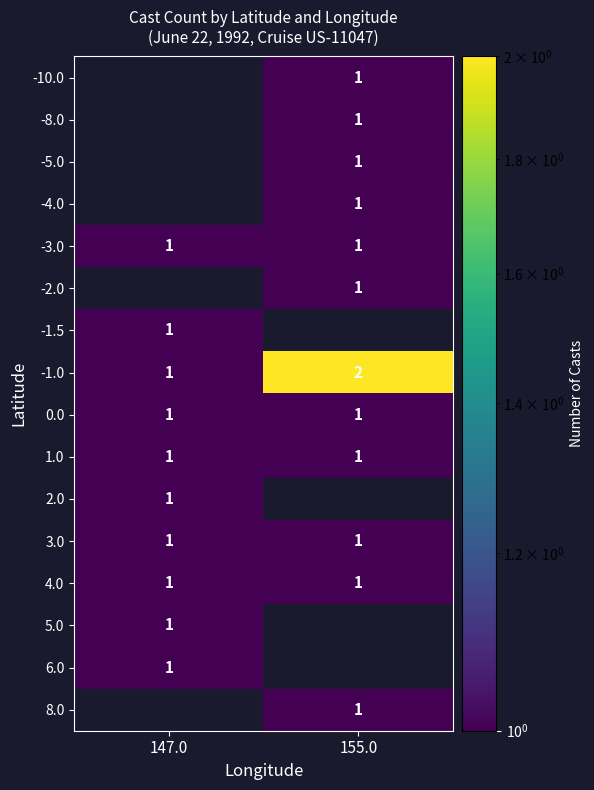

Is it true that 0.0 equals 0 at 147.0?

False